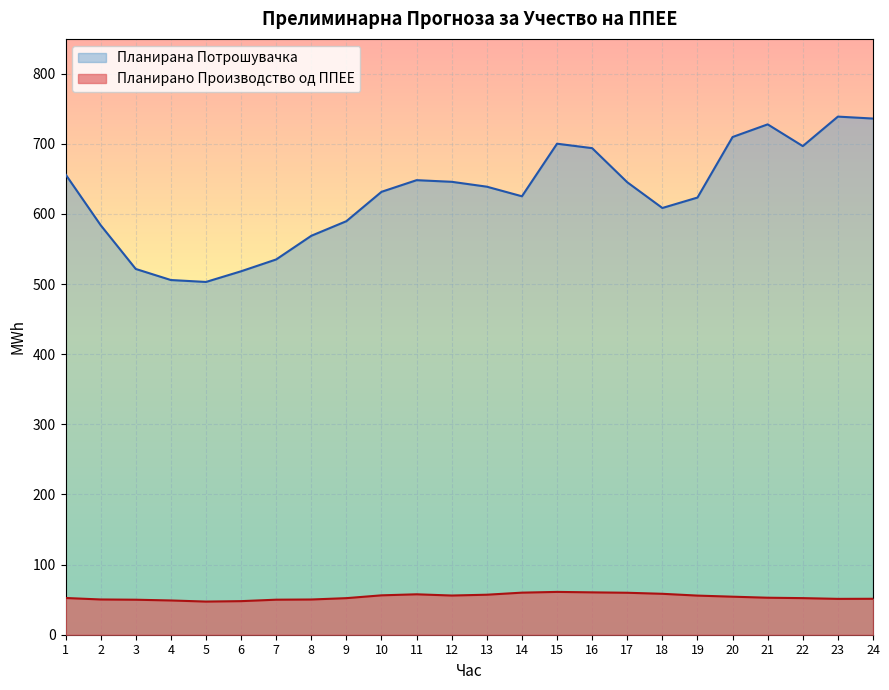

At how many categories does at least one series exceed 104?

24